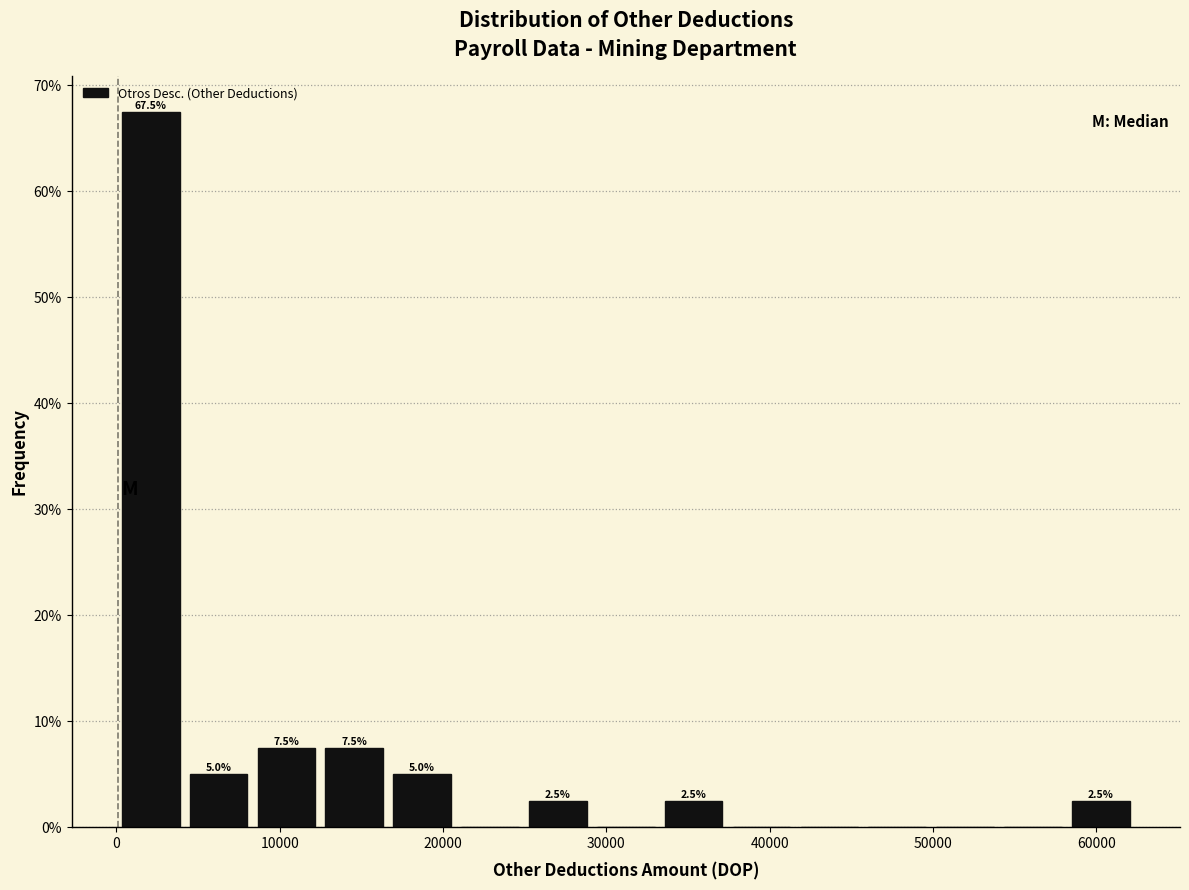

Over which range of the x-axis is the bar tallest?

0 to 4000